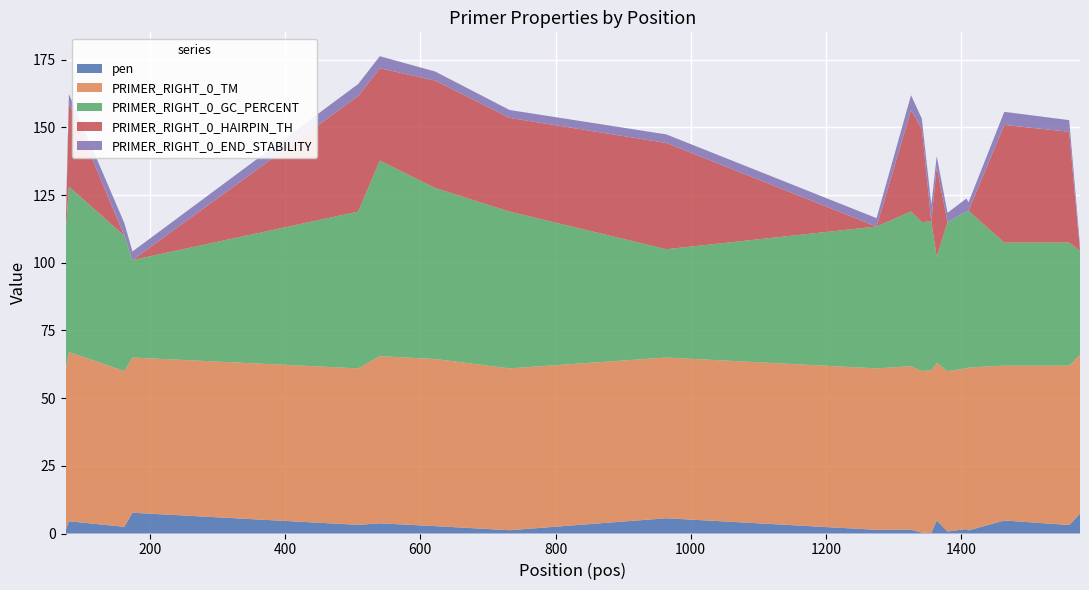

Reading left to right, transcribe all the data shown in this chart.

pen: 1.0	4.5	2.5	7.7	3.2	3.8	2.7	1.2	5.6	1.4	1.4	0.3	0.2	4.8	0.7	1.7	1.2	4.8	3.1	7.3
PRIMER_RIGHT_0_TM: 59.0	62.5	57.5	57.3	57.8	61.8	61.7	59.8	59.4	59.6	60.4	59.7	60.2	58.2	59.3	59.3	60.2	57.2	58.9	58.7
PRIMER_RIGHT_0_GC_PERCENT: 50.0	61.1	50.0	36.0	57.9	72.2	63.2	57.9	40.0	52.4	57.1	55.0	55.0	39.1	55.0	57.9	57.9	45.5	45.5	38.5
PRIMER_RIGHT_0_HAIRPIN_TH: 0.0	30.9	0.0	0.0	42.7	34.1	39.7	34.6	39.2	0.0	37.4	34.5	0.0	33.4	0.0	0.0	0.0	43.5	40.9	0.0
PRIMER_RIGHT_0_END_STABILITY: 2.4	3.3	4.7	3.2	4.5	4.5	3.3	2.9	3.2	3.1	5.5	3.7	6.1	3.9	3.5	4.8	3.1	4.8	4.3	1.9